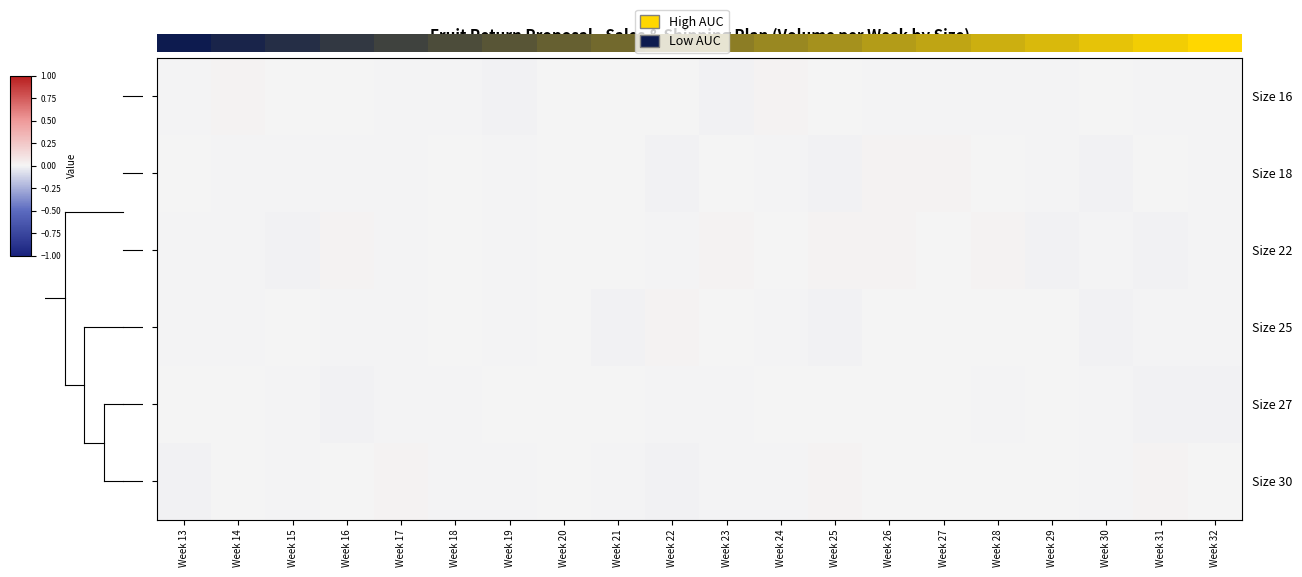

At which category is the sum across all series the highest?

Week 32